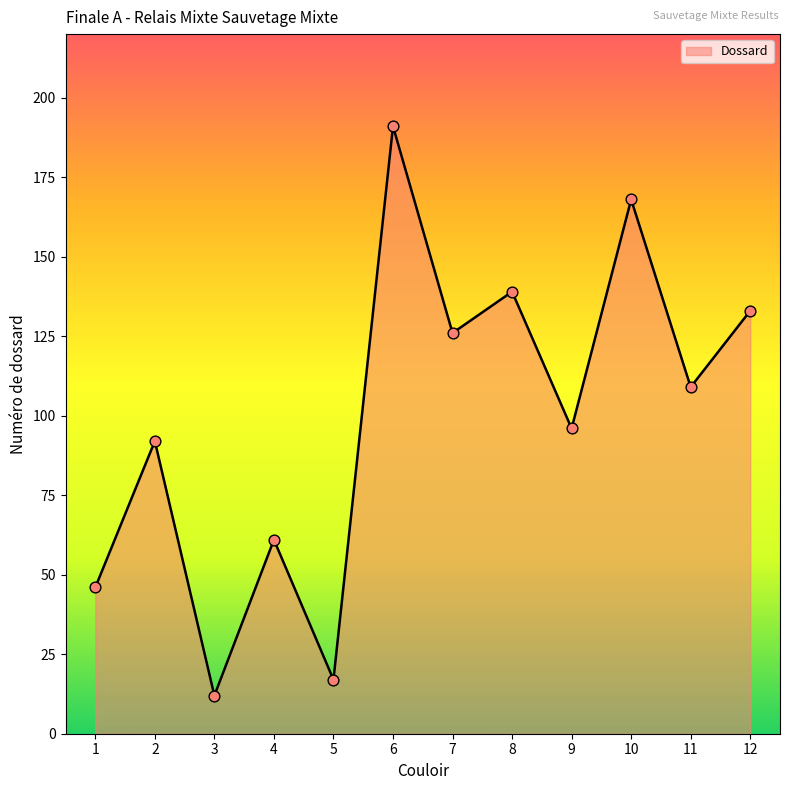

Approximately how many times larger is the value at 11 compared to 7?

0.9